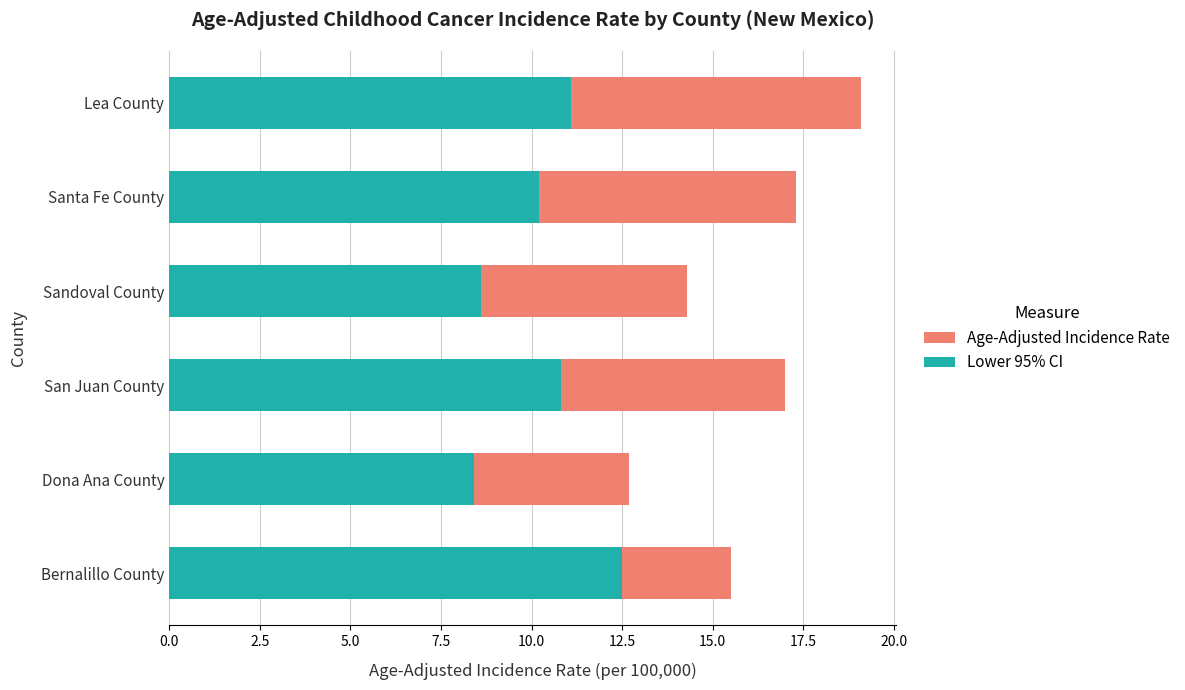

What is the difference between the second highest and second lowest values in the Lower 95% CI series?

2.5